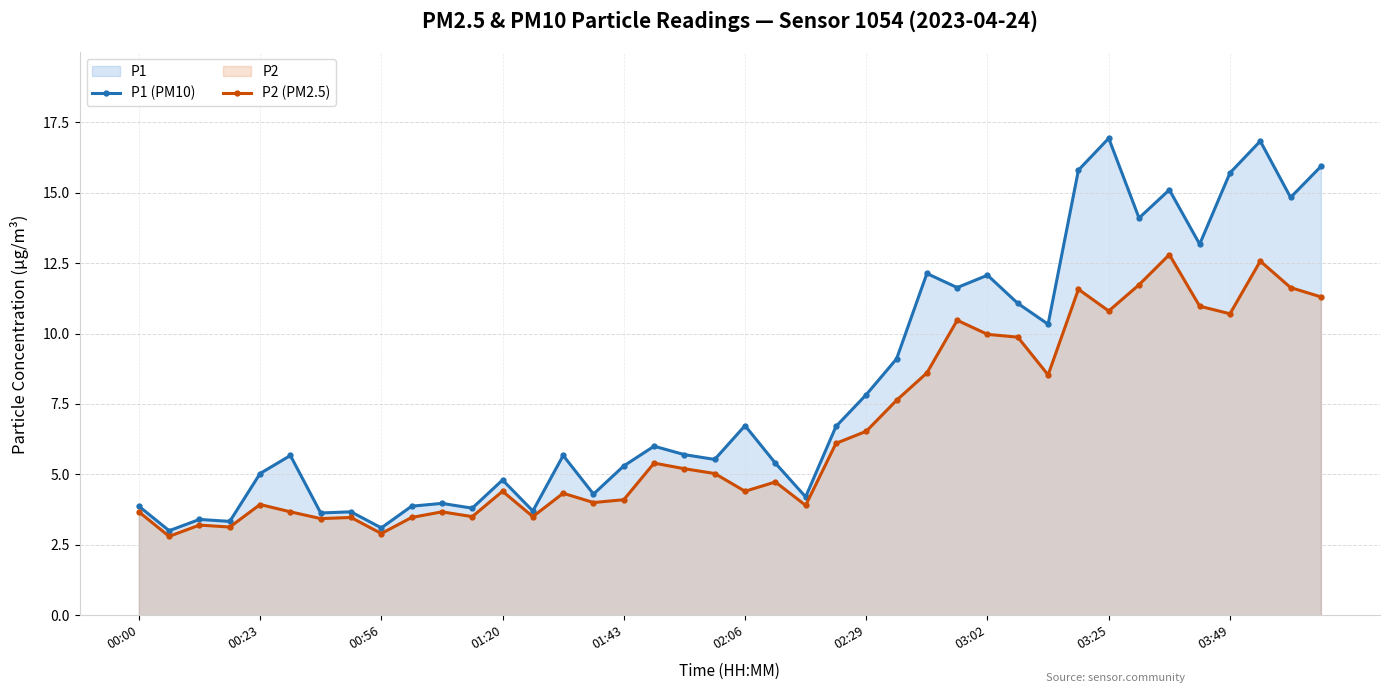

What is the smallest value displayed?

2.8